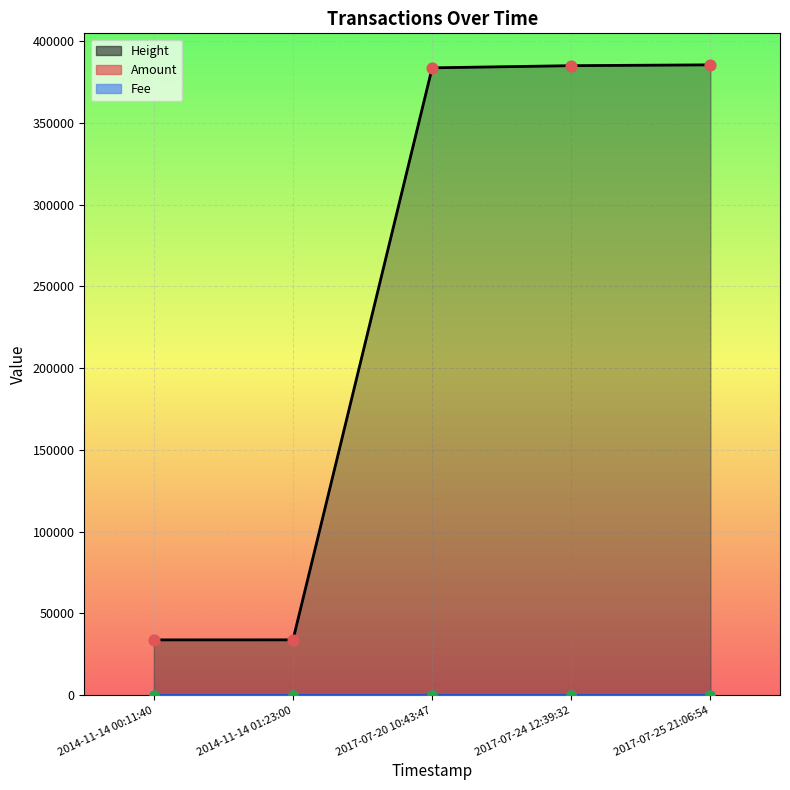

At which category is the sum across all series the highest?

2017-07-25 21:06:54